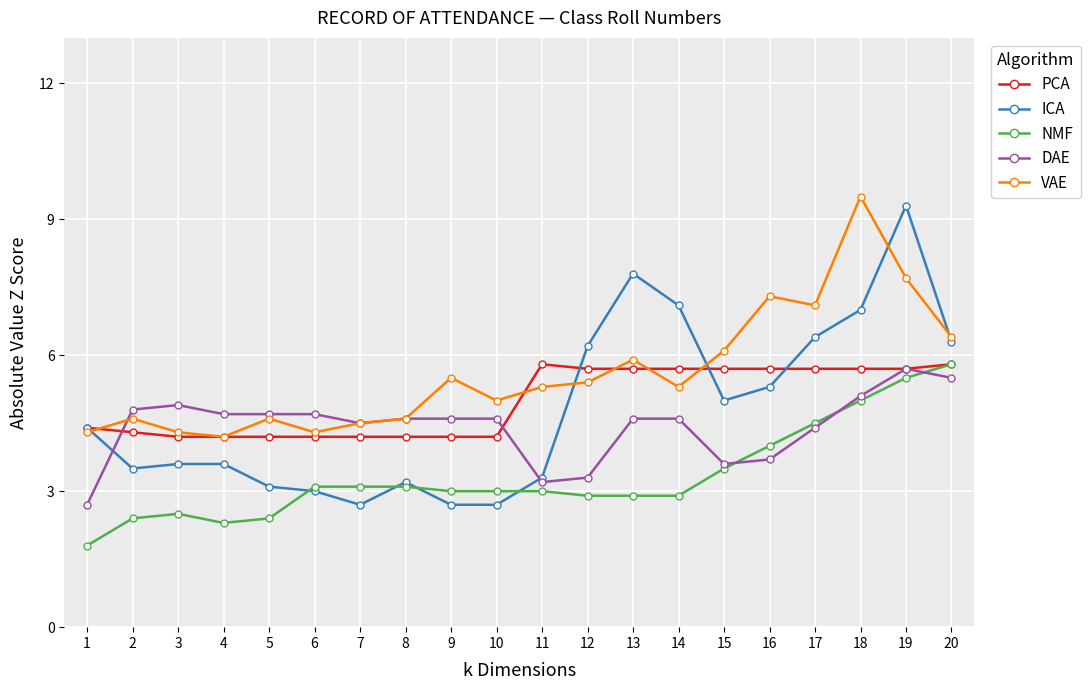

Where does the VAE series first go above 5?

9